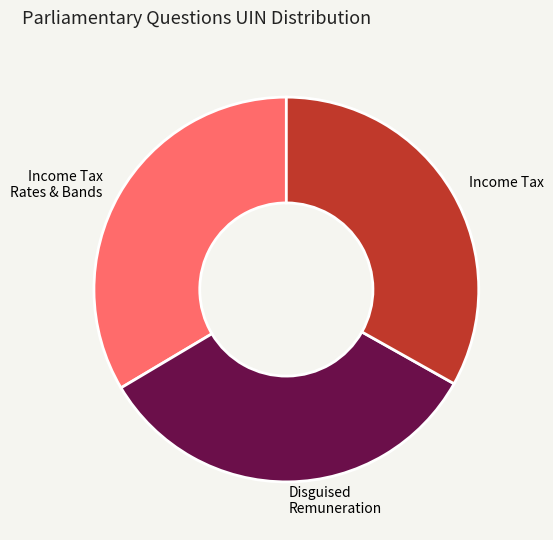

How many slices are in this pie chart?

3